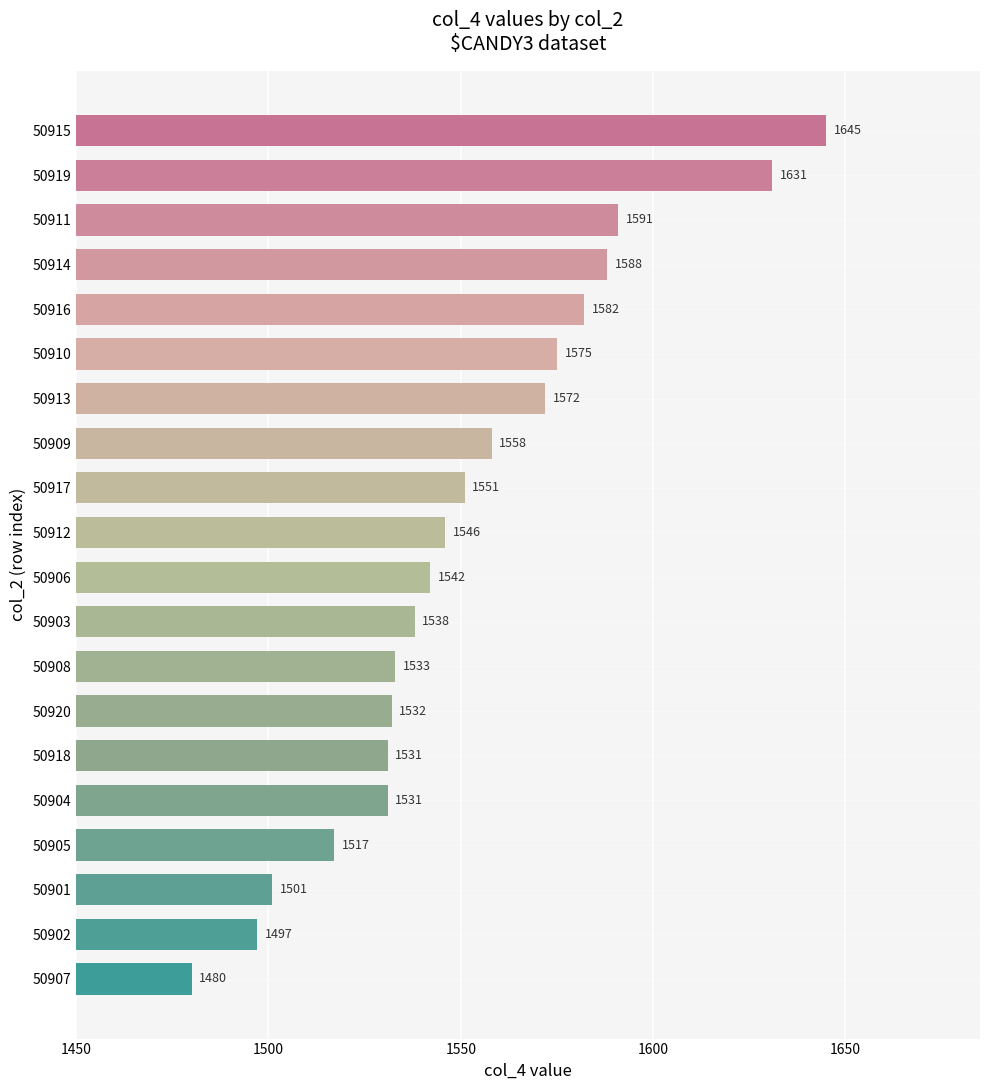

Which has a higher value, 50907 or 50902?

50902